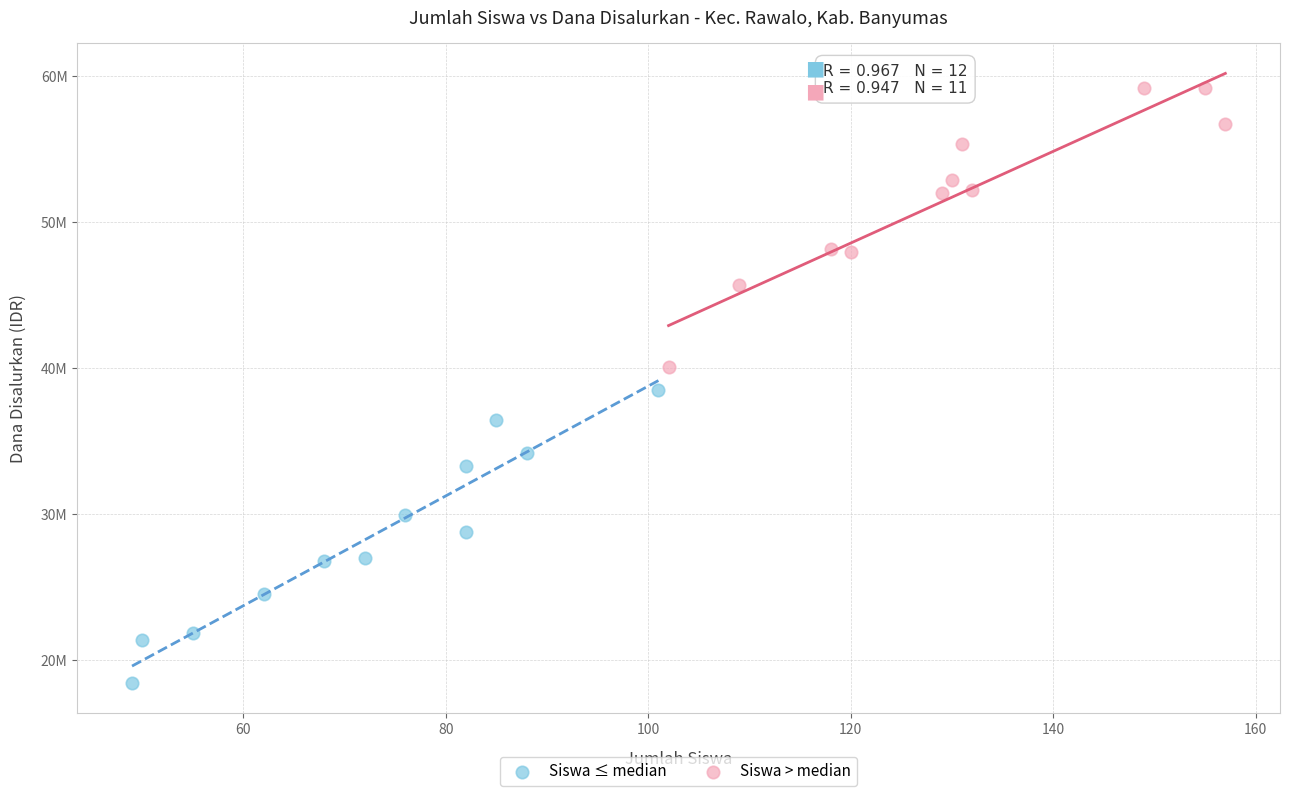

What are all the series names shown in the legend?

Siswa ≤ median, Siswa > median